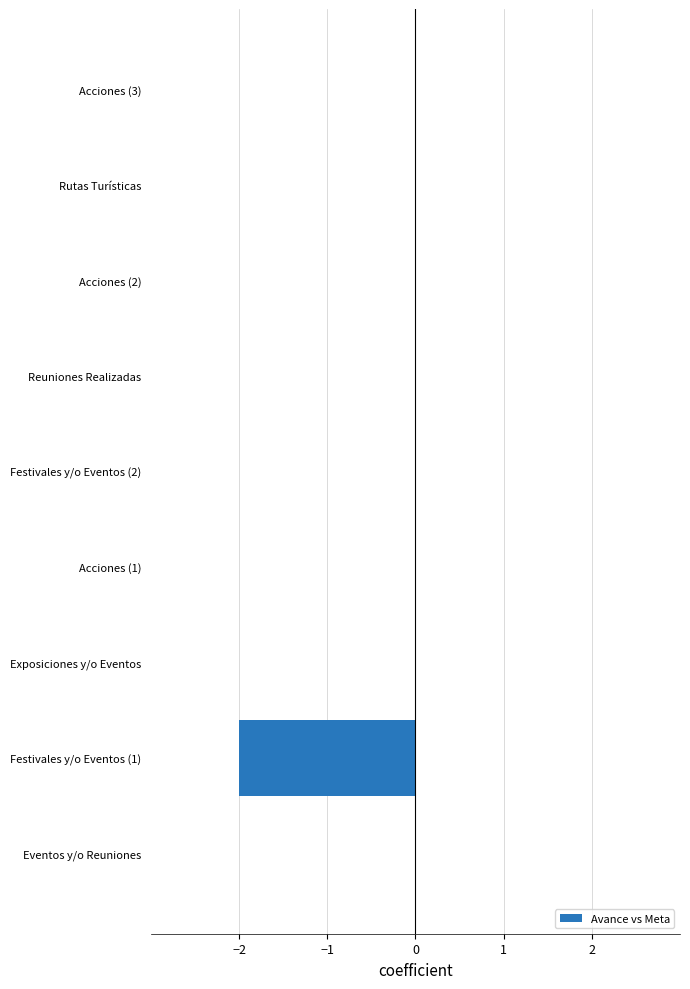

Count the number of categories in the chart.

9